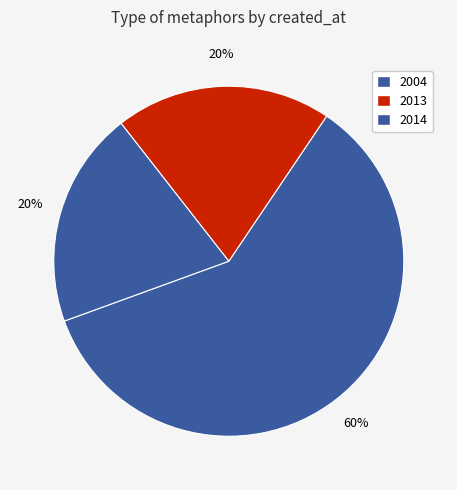

How many segments does this pie chart have?

3